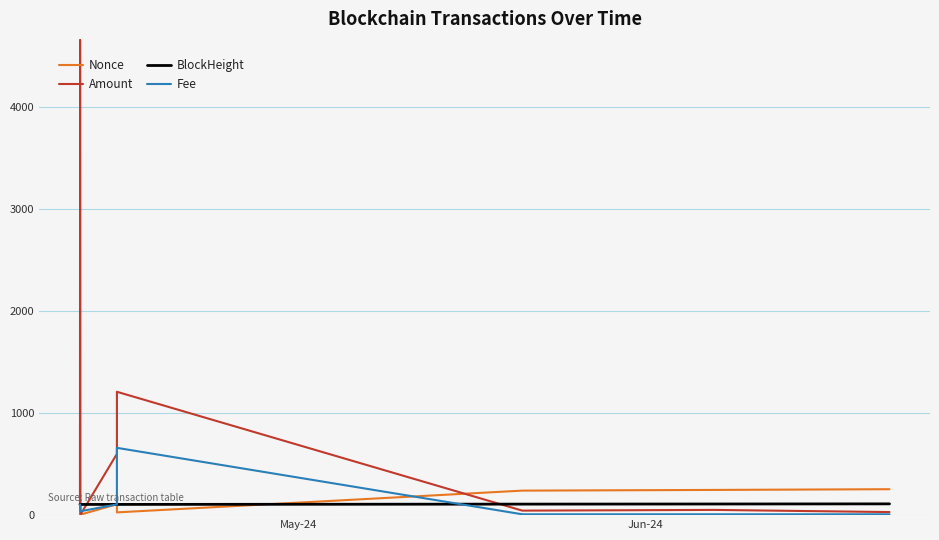

Reading left to right, list all the values displayed in this chart.

Nonce: 100.0	100.0	0.0	101.9	22.1	235.7	242.6	249.6
Amount: 100.0	4661.0	0.0	596.2	1206.1	39.4	46.4	25.1
BlockHeight: 100.0	100.0	100.0	100.3	100.3	103.1	104.4	105.7
Fee: 100.0	100.0	33.1	100.0	655.7	3.3	3.3	3.3